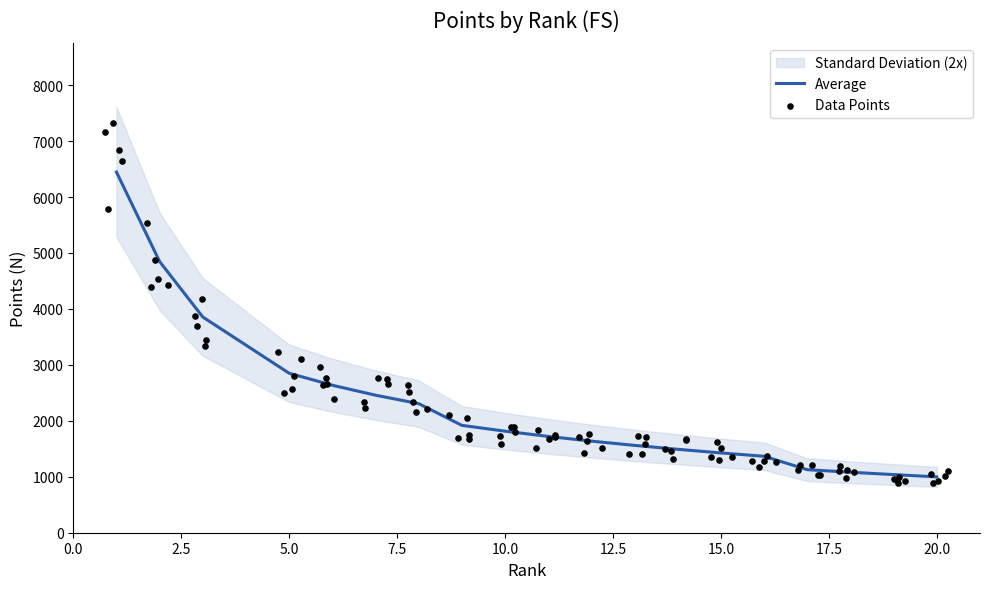

Which has a higher value, 6 or 14?

6